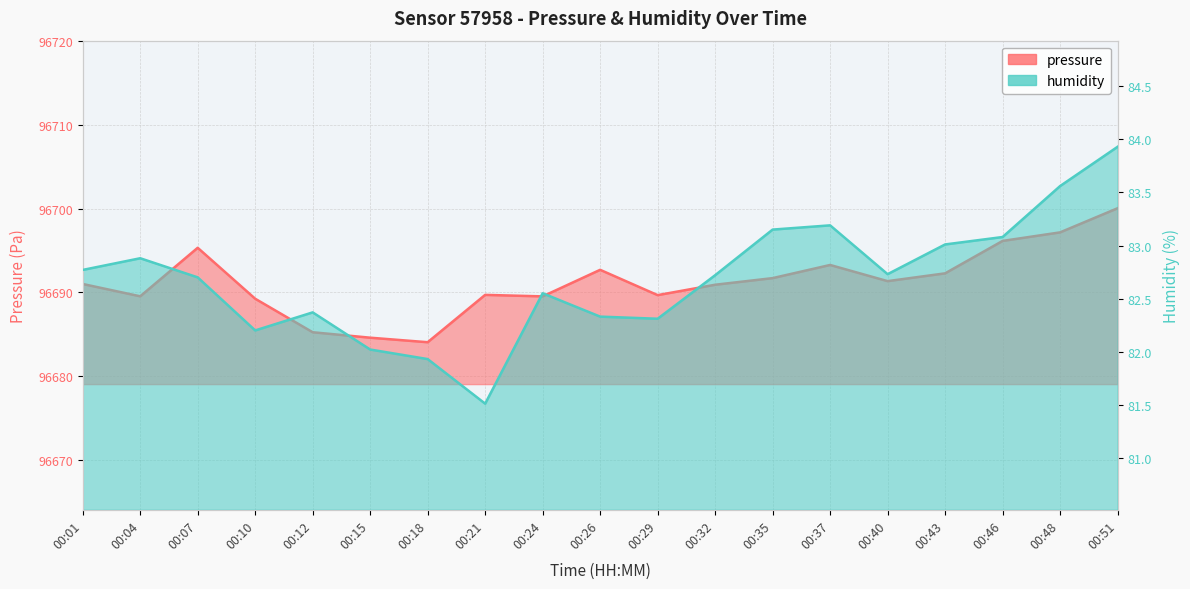

Count the number of categories in the chart.

19